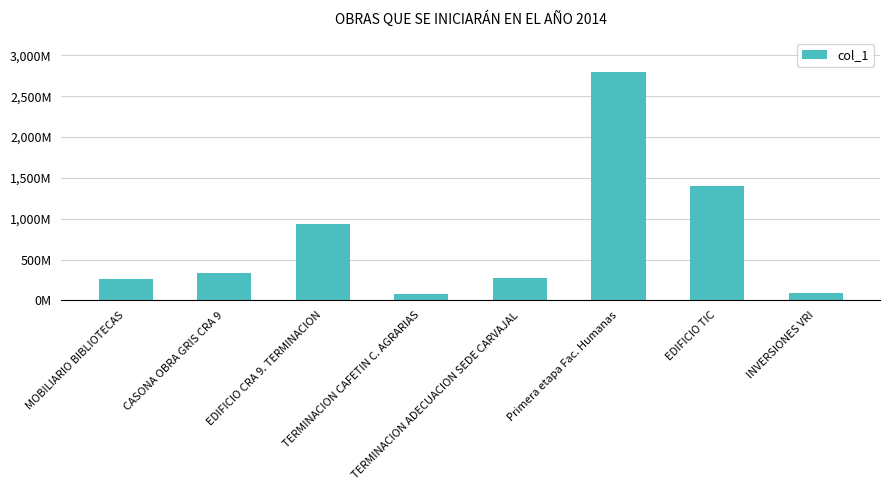

What is the value of the 4th bar from the left?

78615412